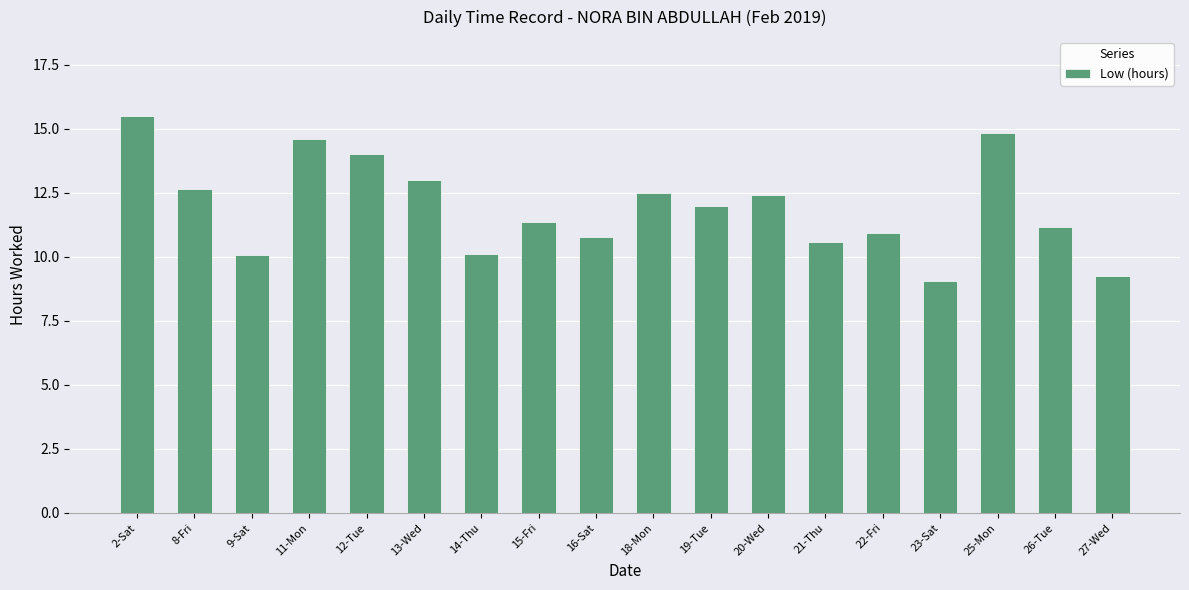

How many bars are there in total?

18